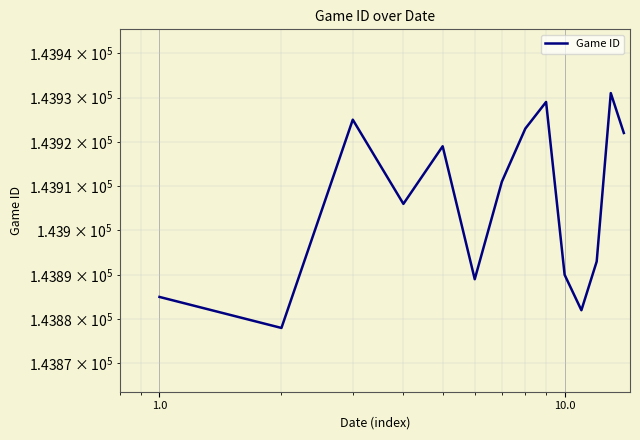

How many categories are shown in the chart?

14